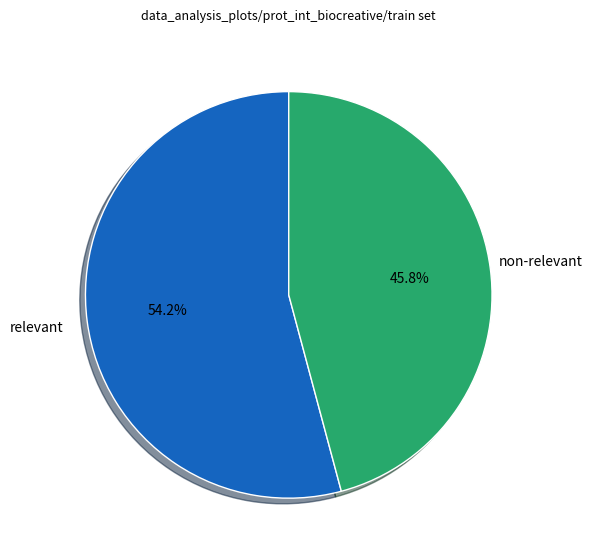

Does any single category account for the majority?

Yes